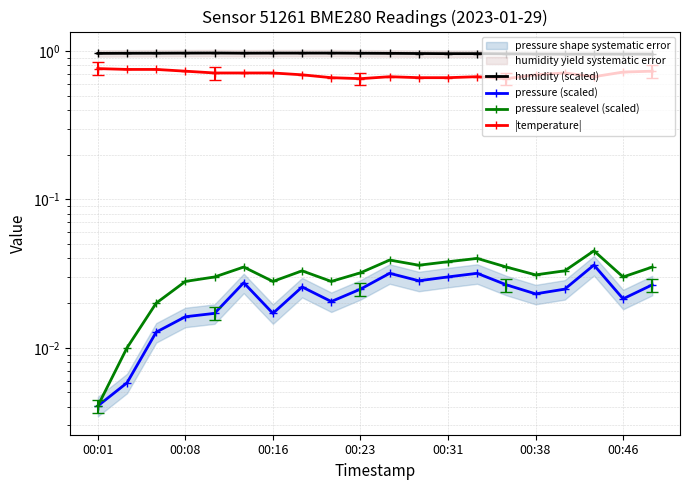

What is the greatest value displayed?

1.0